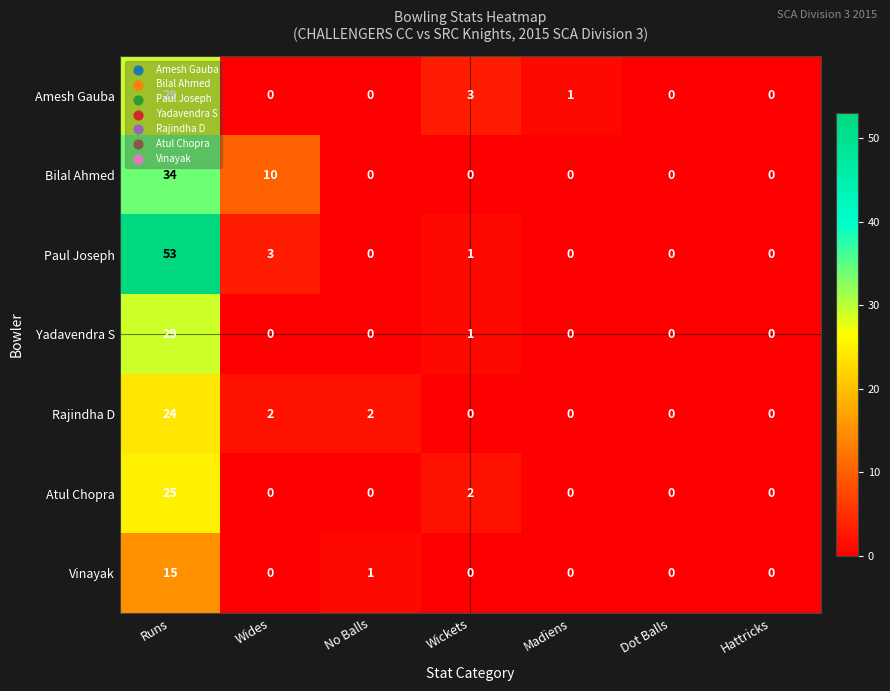

What is the greatest value displayed?

53